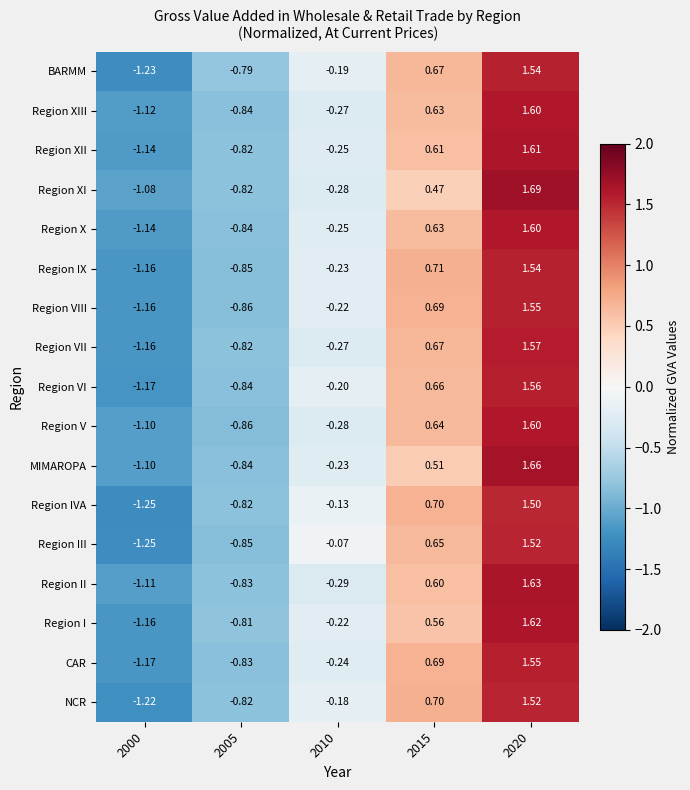

Between 2005 and 2015, which series saw the biggest shift?

Region IX